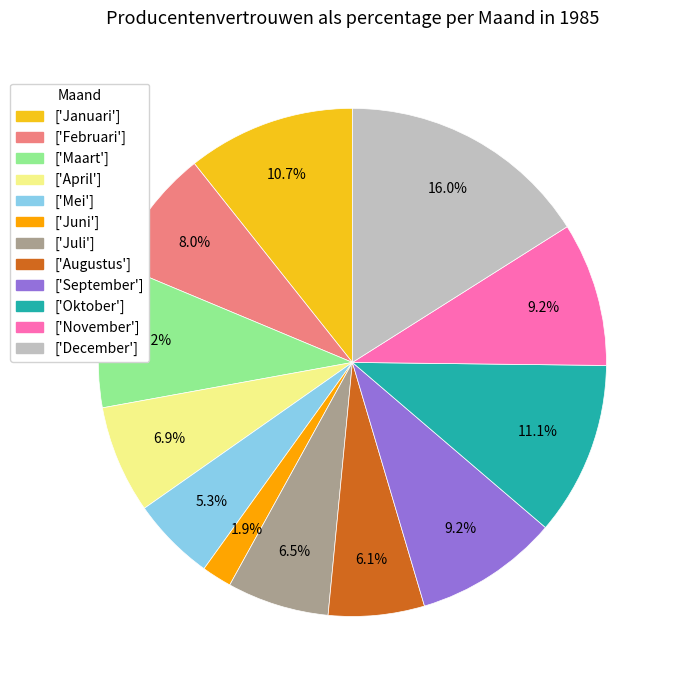

Does any single category account for the majority?

No